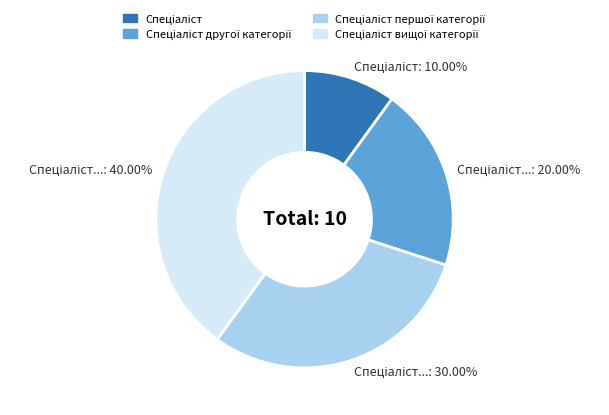

Is there any slice that represents more than half of the pie?

No